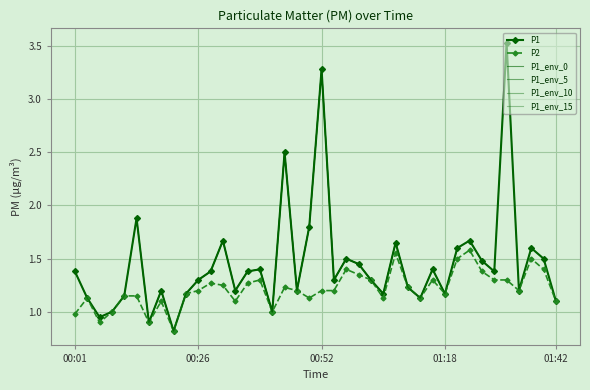

Rank the series by their maximum value, from highest to lowest.

P1, P2